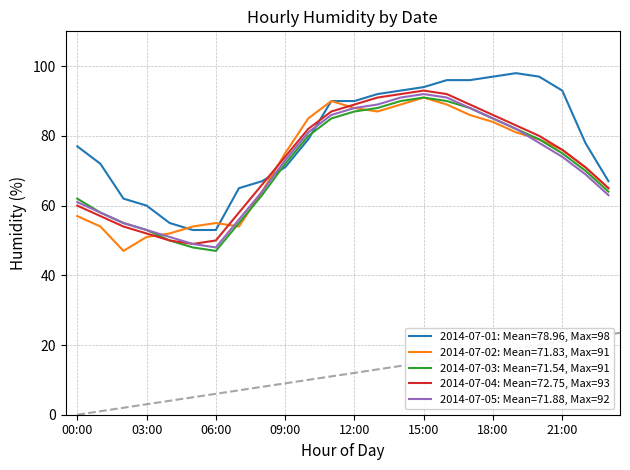

Where does the 2014-07-03 series first go above 75?

10:00